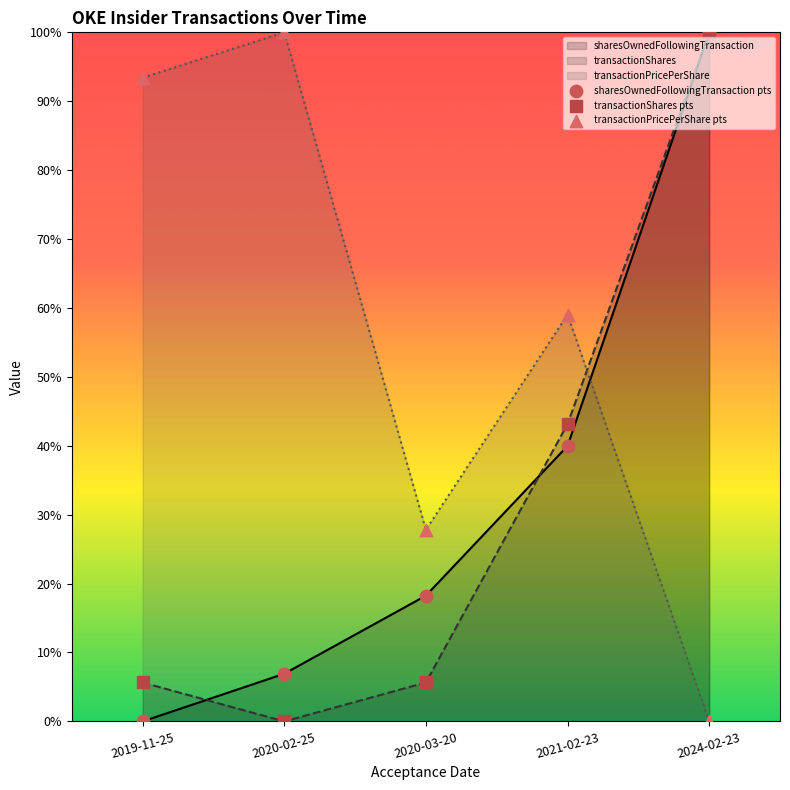

At how many categories does at least one series exceed 75?

3